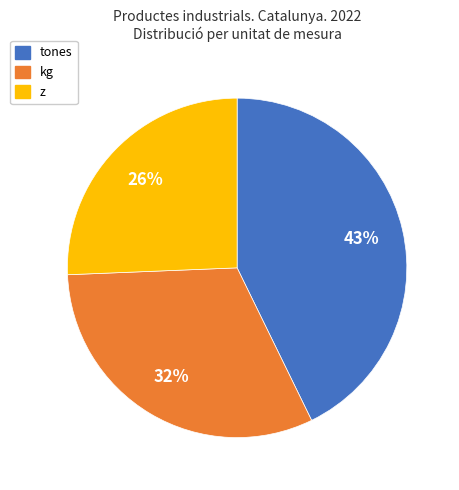

To the nearest percent, what is the average slice percentage?

33%